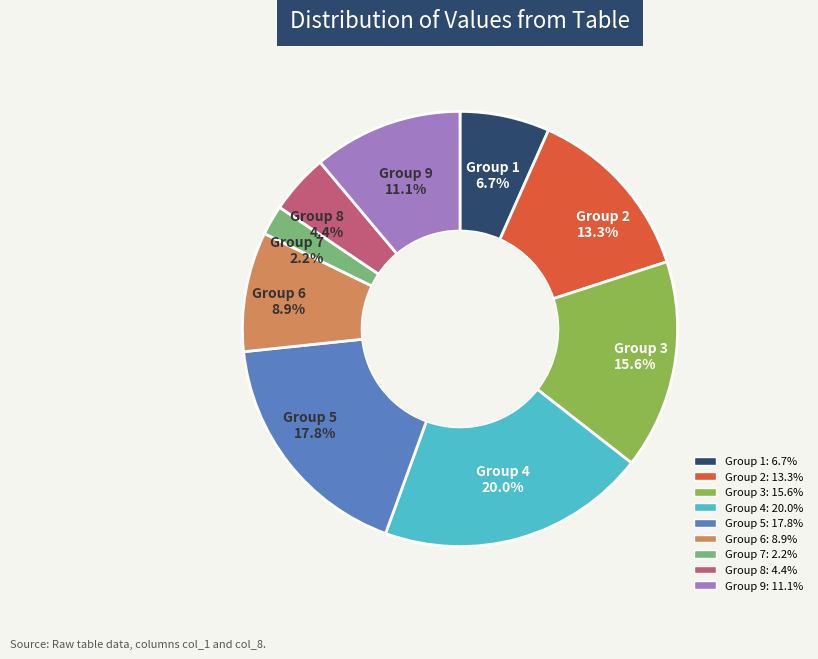

Does any single category account for the majority?

No